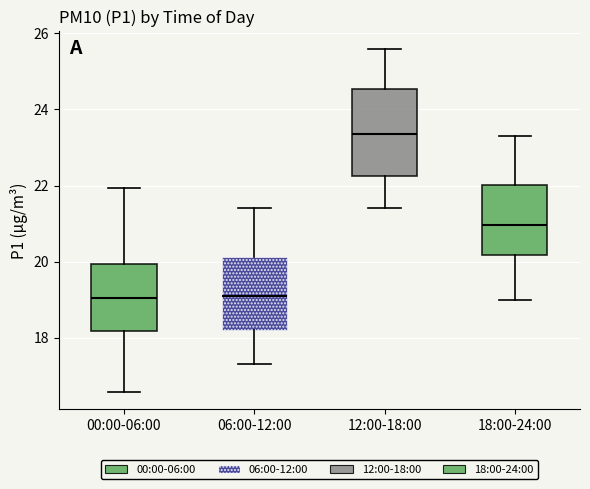

Reading left to right, read every box against the y-axis: the position of its median line, the range the box covers, and the ends of its whiskers. The values are not printed on the chart, so give them approximately, as read against the axis.

00:00-06:00: median 19.0, box 18.2 to 20.0, whiskers 16.6 to 22.0
06:00-12:00: median 19.2, box 18.2 to 20.2, whiskers 17.4 to 21.4
12:00-18:00: median 23.4, box 22.2 to 24.6, whiskers 21.4 to 25.6
18:00-24:00: median 21.0, box 20.2 to 22.0, whiskers 19.0 to 23.4